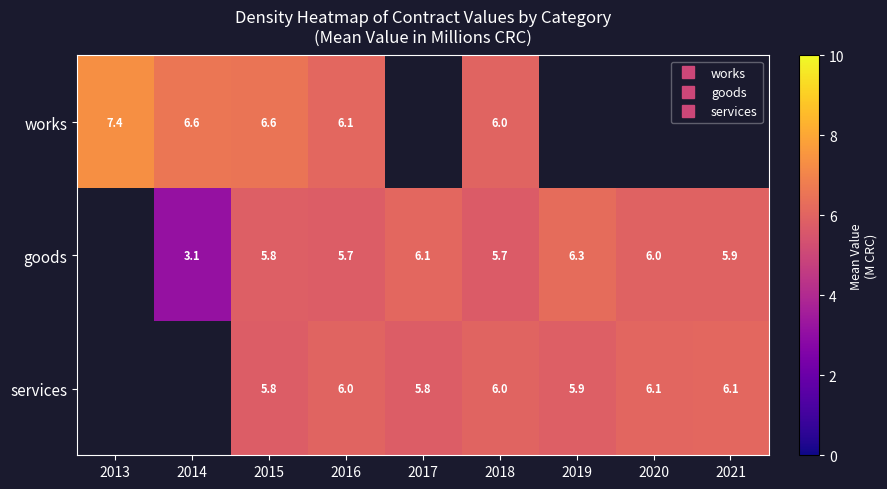

Which has a higher value, 2015 or 2013?

2013